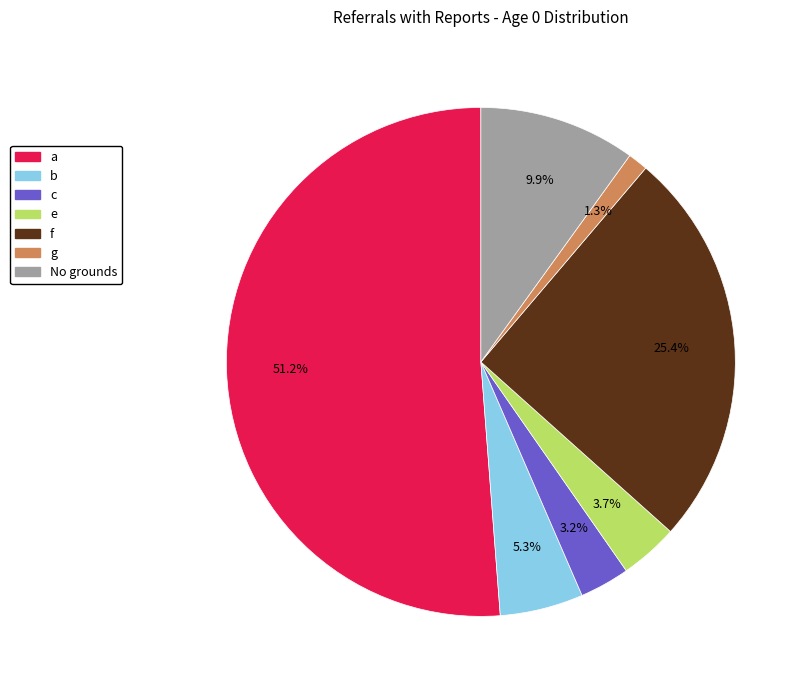

How many slices are in this pie chart?

7